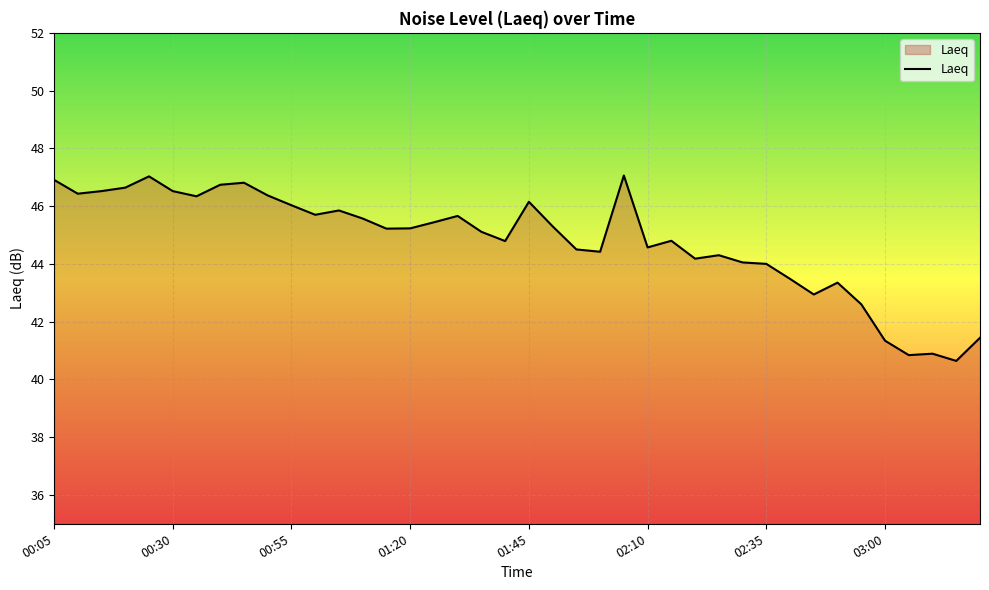

What is the maximum value shown in the chart?

47.1